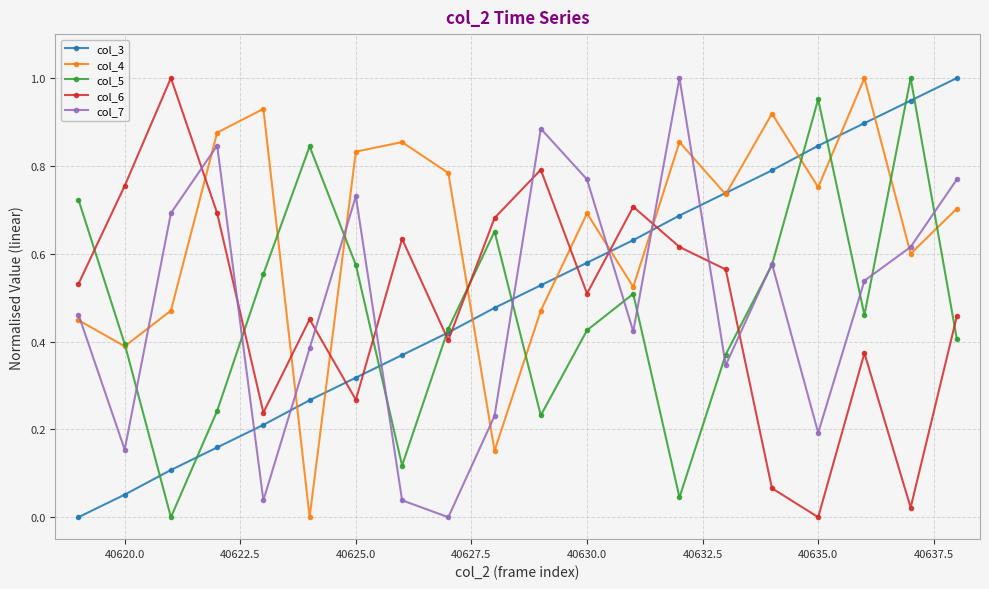

True or false: col_3 has more than 0 interior local peaks.

False